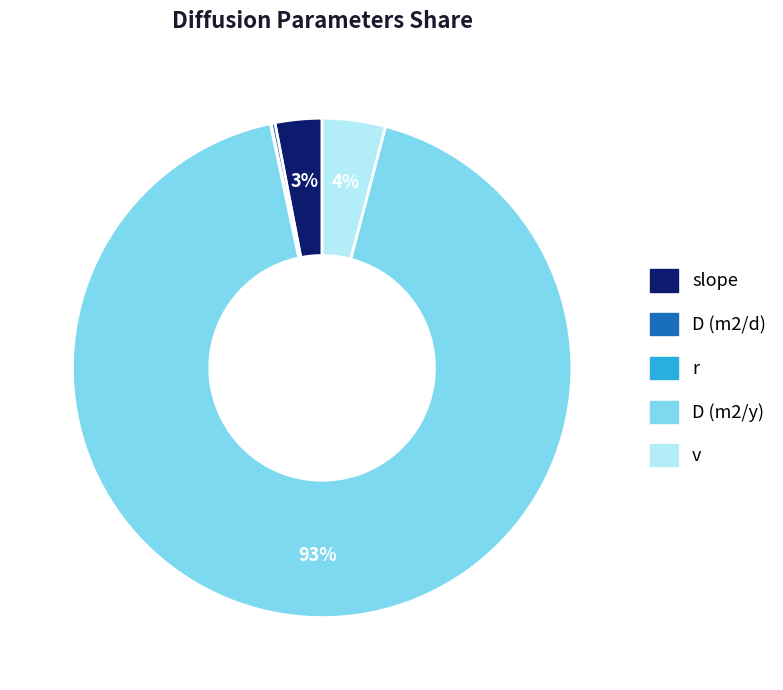

Which slice is the smallest?

r